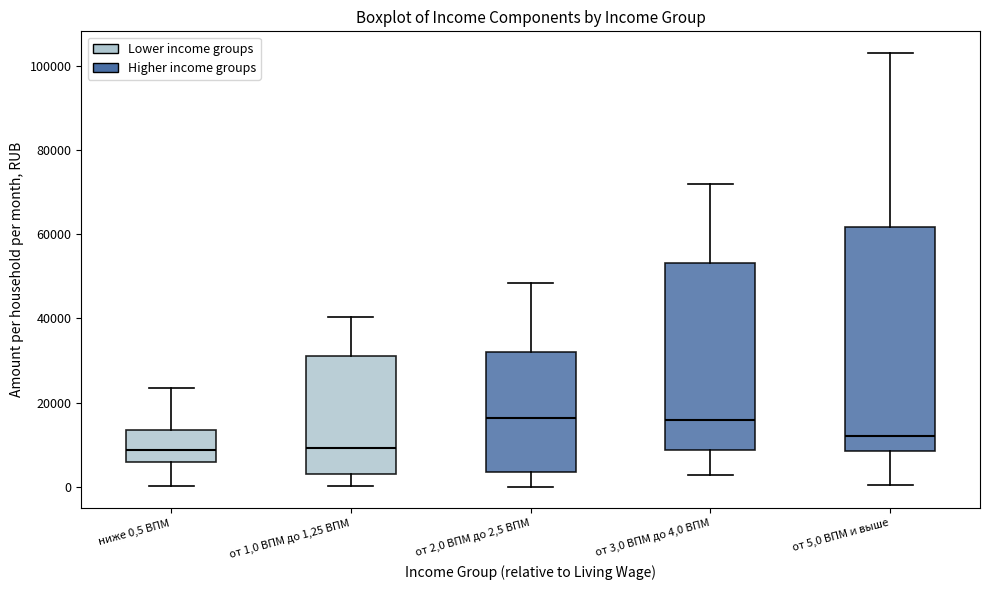

Reading left to right, transcribe this box plot: for each box, give where its median line is, the range the box spans, and where its two whiskers end, as read against the y-axis. The values are not printed on the chart, so give them approximately, as read against the axis.

ниже 0,5 ВПМ: median 8000, box 6000 to 14000, whiskers 0 to 24000
от 1,0 ВПМ до 1,25 ВПМ: median 10000, box 2000 to 30000, whiskers 0 to 40000
от 2,0 ВПМ до 2,5 ВПМ: median 16000, box 4000 to 32000, whiskers 0 to 48000
от 3,0 ВПМ до 4,0 ВПМ: median 16000, box 8000 to 54000, whiskers 2000 to 72000
от 5,0 ВПМ и выше: median 12000, box 8000 to 62000, whiskers 0 to 104000